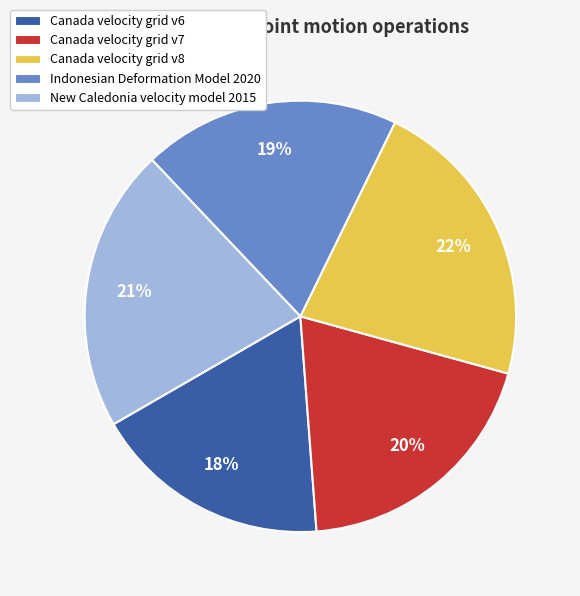

What percentage is the Canada velocity grid v6 slice, to the nearest percent?

18%